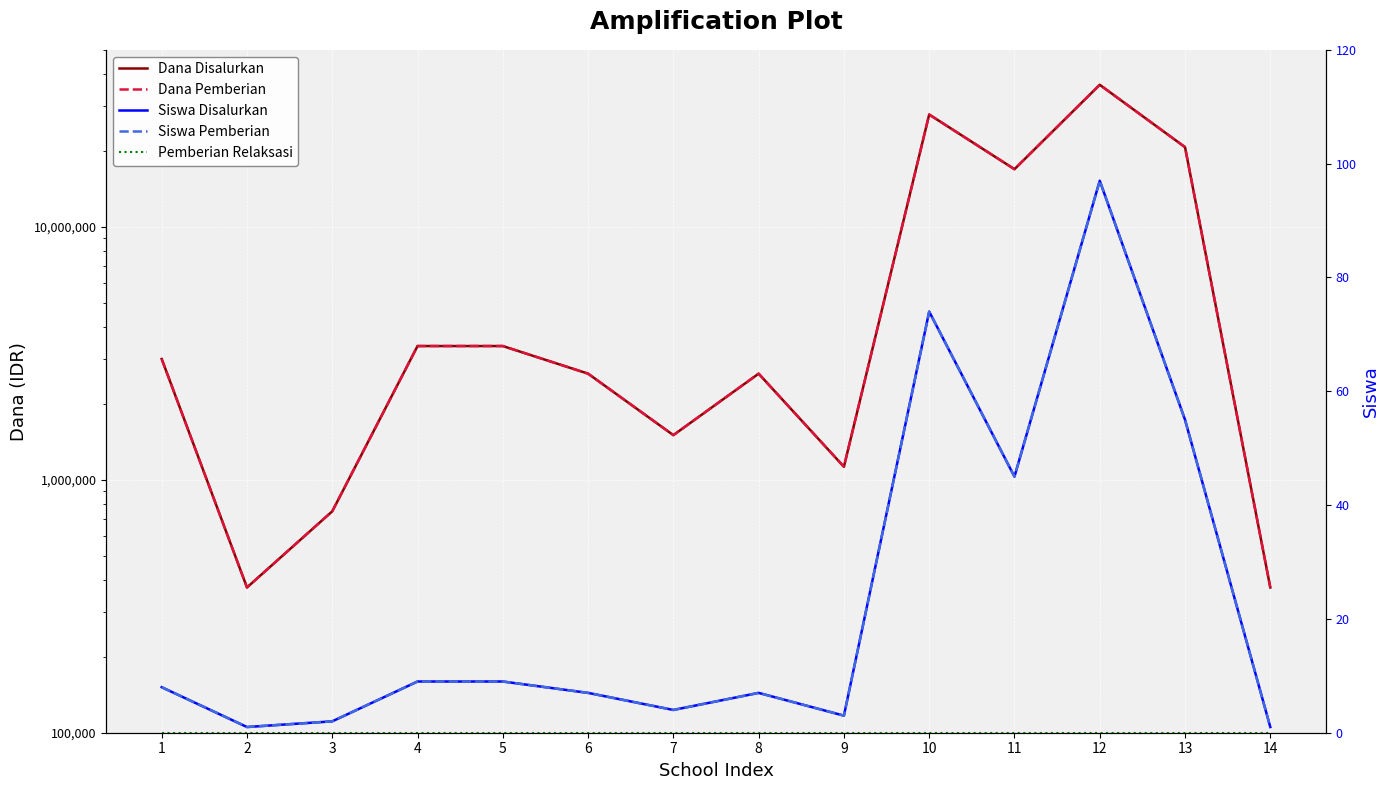

The Pemberian Relaksasi series shows 0 at 1. True or false?

True